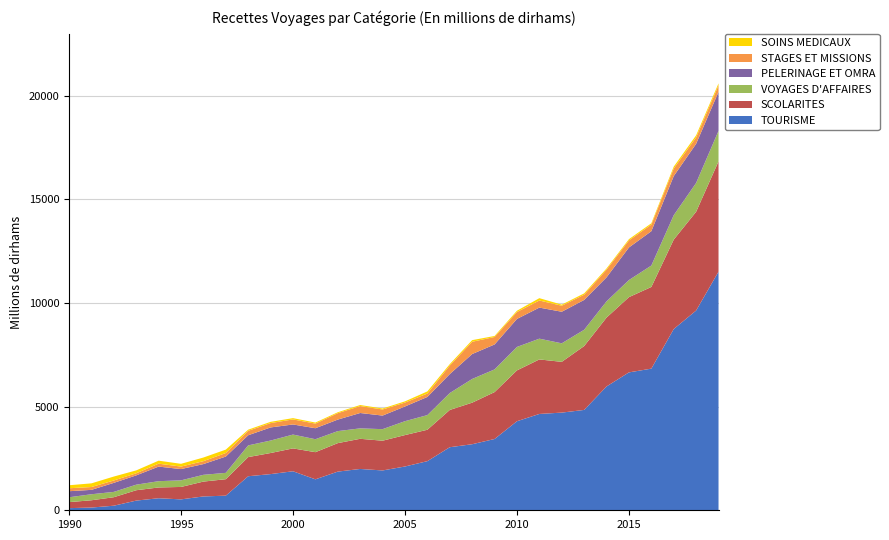

Reading left to right, extract all data points from this chart.

TOURISME: 1990=102.9	1991=131.7	1992=220.8	1993=467.4	1994=581.2	1995=526.2	1996=667.8	1997=705.4	1998=1642.5	1999=1745.9	2000=1882.7	2001=1493.4	2002=1865.9	2003=1994.2	2004=1922.2	2005=2112.9	2006=2370.4	2007=3042.9	2008=3187.3	2009=3439.8	2010=4296.7	2011=4648.4	2012=4713.2	2013=4842.5	2014=5975.4	2015=6653.9	2016=6835.1	2017=8745.3	2018=9638.8	2019=11513.9
SCOLARITES: 1990=290.5	1991=351.4	1992=410.0	1993=500.2	1994=519.7	1995=599.9	1996=716.8	1997=794.4	1998=924.2	1999=1017.3	2000=1103.9	2001=1310.2	2002=1374.3	2003=1454.7	2004=1435.2	2005=1516.3	2006=1515.3	2007=1797.5	2008=2005.6	2009=2263.2	2010=2453.9	2011=2631.0	2012=2448.9	2013=3081.5	2014=3323.0	2015=3631.5	2016=3940.5	2017=4315.0	2018=4766.5	2019=5321.2
VOYAGES D'AFFAIRES: 1990=233.6	1991=290.4	1992=256.5	1993=268.1	1994=303.5	1995=318.4	1996=326.3	1997=306.6	1998=564.3	1999=602.1	2000=666.7	2001=625.8	2002=580.1	2003=504.0	2004=557.3	2005=670.0	2006=707.4	2007=816.0	2008=1144.2	2009=1094.1	2010=1131.5	2011=1001.6	2012=894.6	2013=786.0	2014=783.9	2015=824.8	2016=1034.1	2017=1178.5	2018=1389.9	2019=1473.0
PELERINAGE ET OMRA: 1990=292.9	1991=211.8	1992=436.2	1993=448.3	1994=703.3	1995=543.4	1996=518.2	1997=786.6	1998=489.4	1999=632.1	2000=487.9	2001=530.1	2002=556.2	2003=741.2	2004=655.4	2005=709.5	2006=876.2	2007=915.7	2008=1202.1	2009=1204.4	2010=1352.1	2011=1499.4	2012=1523.9	2013=1439.5	2014=1159.0	2015=1571.9	2016=1656.9	2017=1887.3	2018=1889.0	2019=1882.8
STAGES ET MISSIONS: 1990=143.5	1991=136.9	1992=114.6	1993=100.6	1994=140.6	1995=121.0	1996=140.5	1997=170.5	1998=214.1	1999=210.7	2000=243.6	2001=222.4	2002=309.6	2003=334.8	2004=293.1	2005=188.9	2006=163.0	2007=410.2	2008=592.3	2009=361.1	2010=332.2	2011=341.4	2012=291.4	2013=252.7	2014=370.2	2015=340.4	2016=318.9	2017=364.4	2018=309.8	2019=309.9
SOINS MEDICAUX: 1990=144.4	1991=176.7	1992=189.9	1993=140.2	1994=145.2	1995=133.1	1996=175.9	1997=163.7	1998=55.2	1999=59.6	2000=62.2	2001=51.1	2002=43.9	2003=51.3	2004=47.4	2005=58.6	2006=103.5	2007=69.0	2008=78.8	2009=48.0	2010=63.3	2011=113.9	2012=50.7	2013=63.7	2014=58.1	2015=60.1	2016=63.5	2017=91.8	2018=101.1	2019=99.4